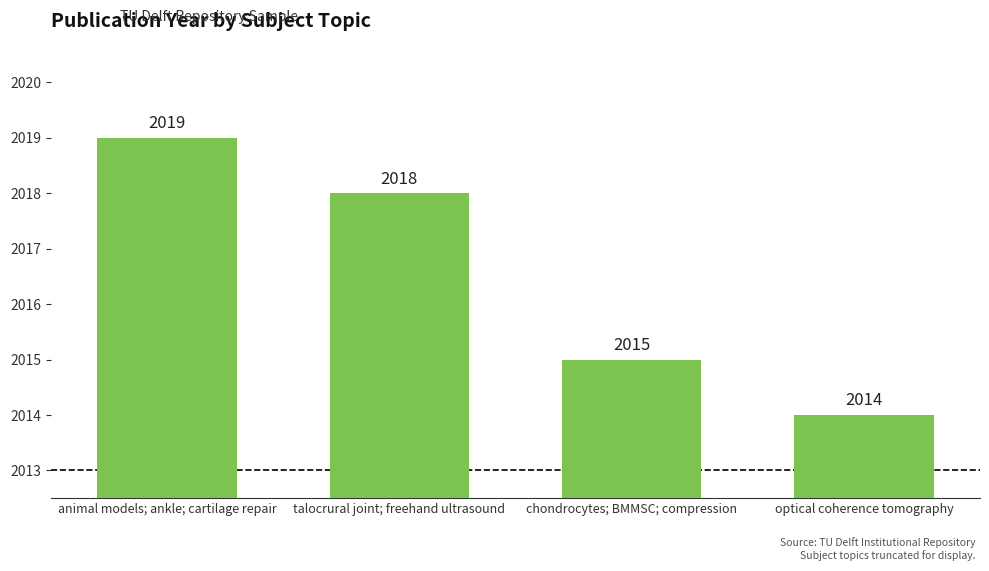

What is the sum of all values?

8066